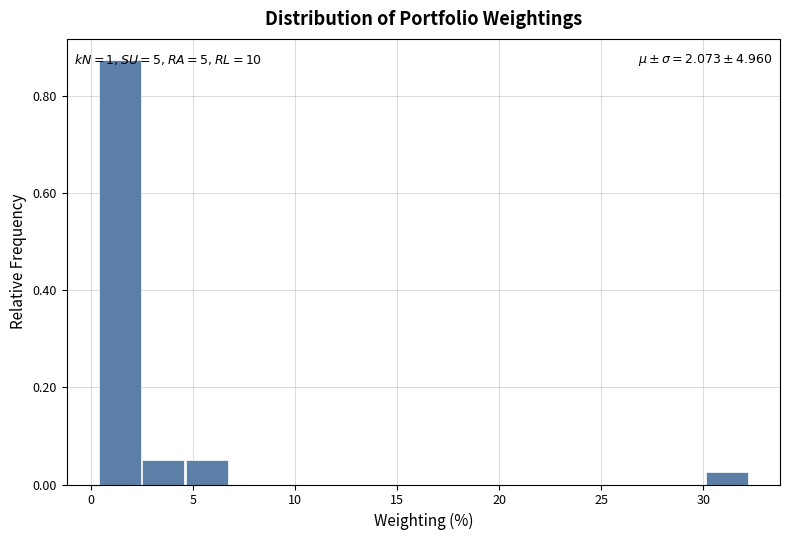

Which range on the x-axis has the tallest bar?

0.5 to 2.5